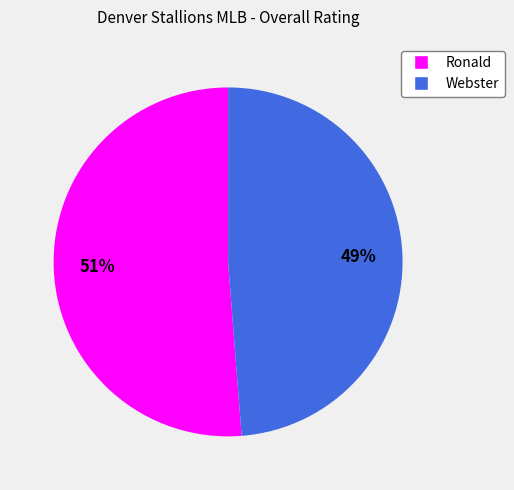

Between Ronald and Webster, which is larger?

Ronald